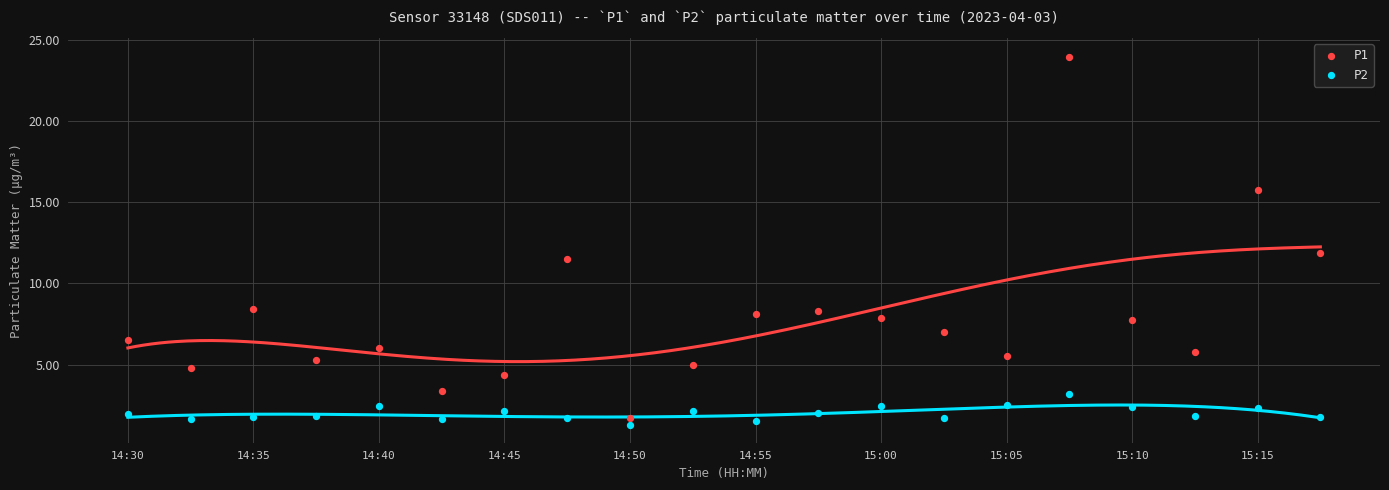

Which series contains the lowest Y value?

P2